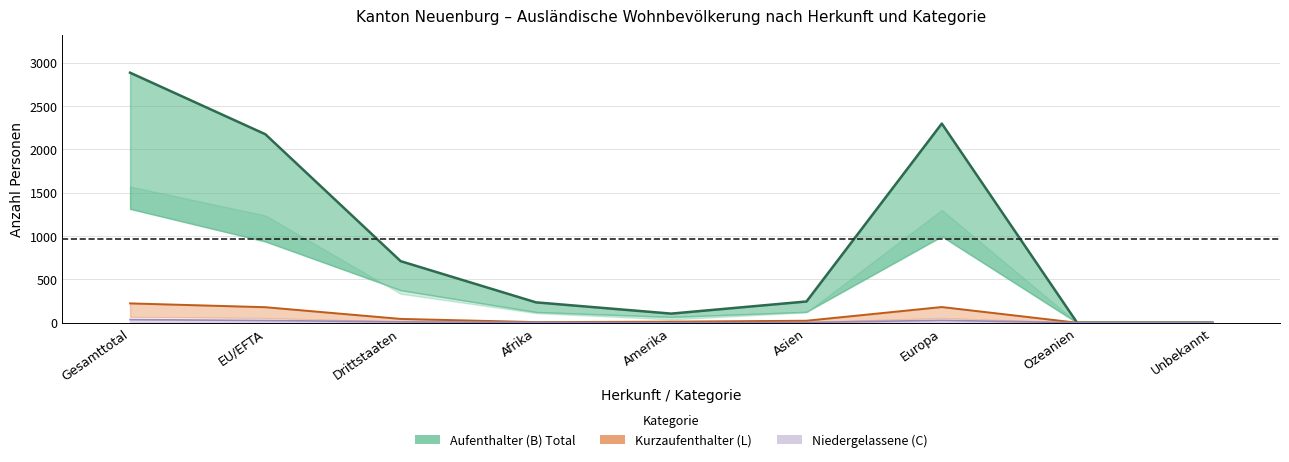

What is the average value of the Aufenthalter (B) – Linie series?

961